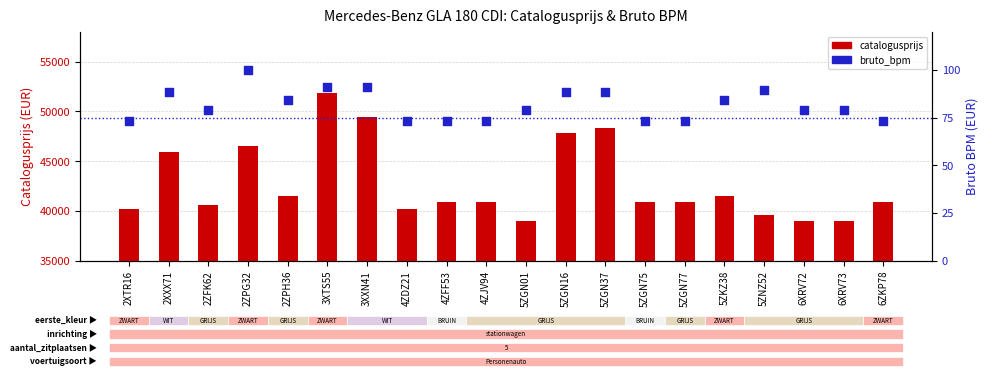

What is the total value across all series at 2ZPH36?

41599.2